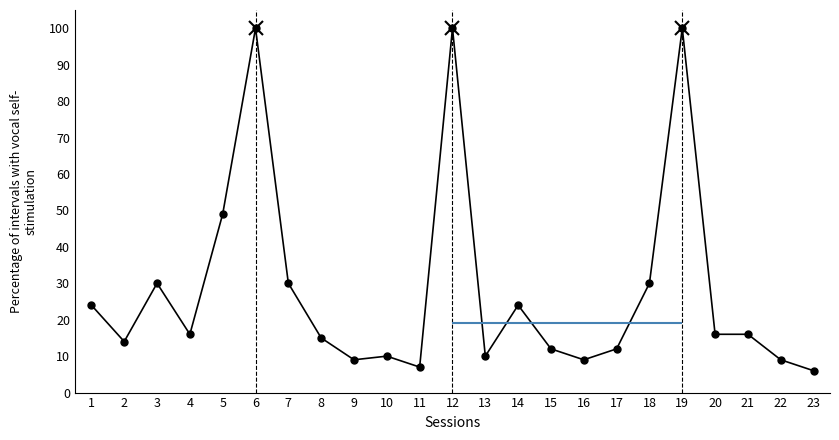

How many categories are shown in the chart?

23